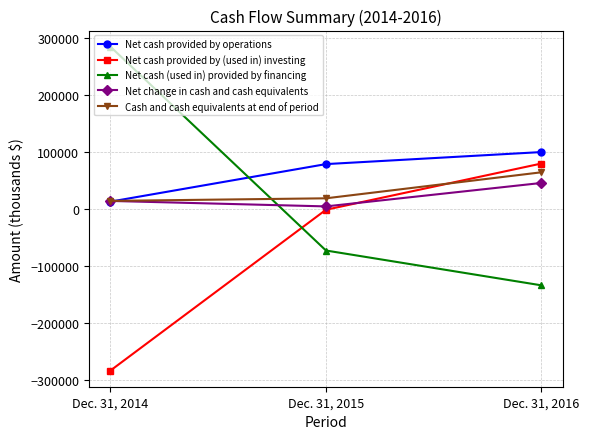

True or false: Net cash provided by operations has a value of 99618 at Dec. 31, 2016.

True